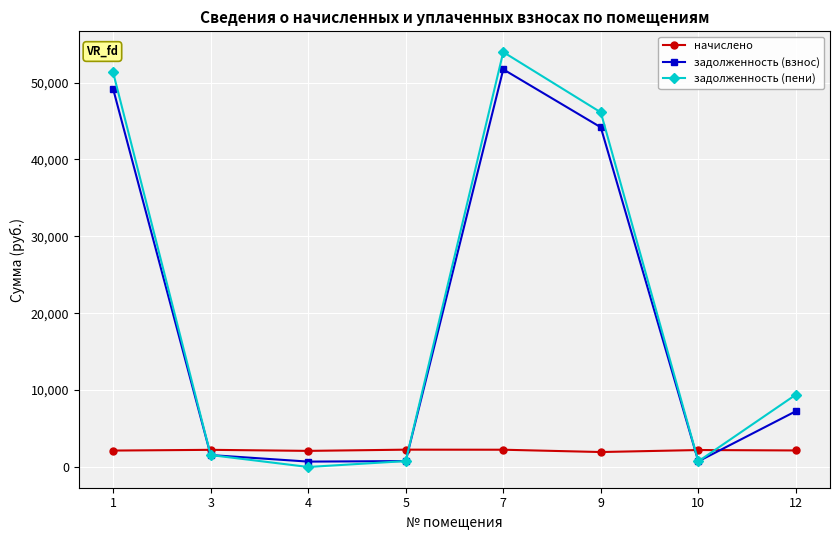

True or false: задолженность (пени) has more than 0 interior local peaks.

True